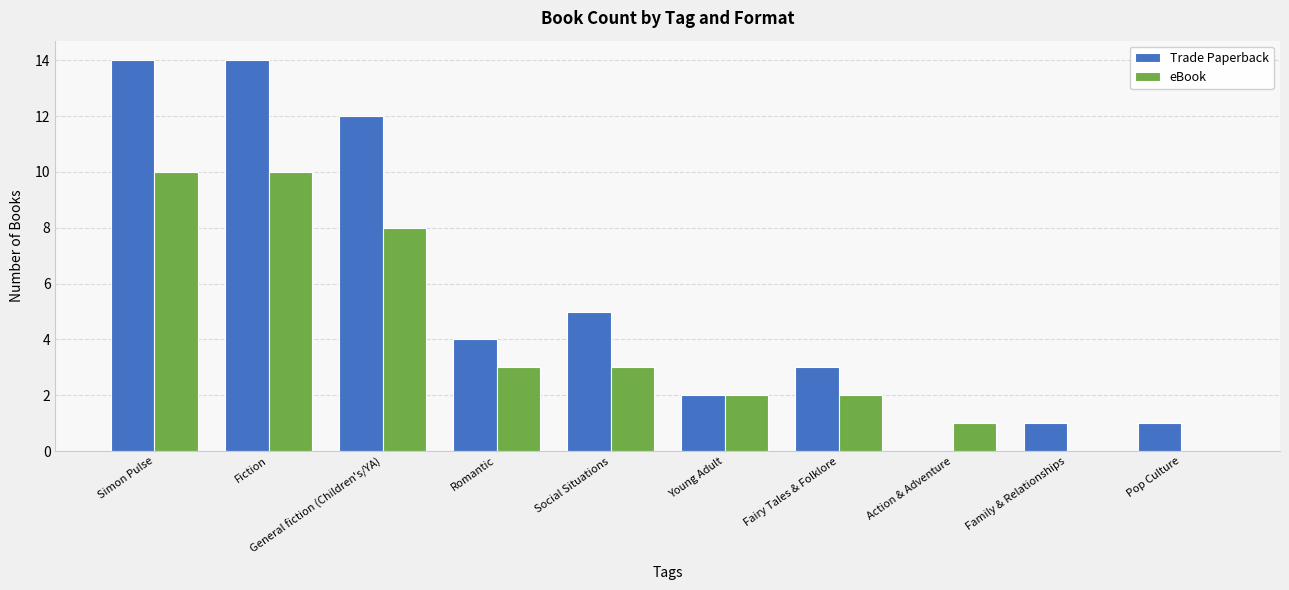

Reading right to left, what are all the values shown in this chart?

Trade Paperback: Pop Culture=1	Family & Relationships=1	Action & Adventure=0	Fairy Tales & Folklore=3	Young Adult=2	Social Situations=5	Romantic=4	General fiction (Children's/YA)=12	Fiction=14	Simon Pulse=14
eBook: Pop Culture=0	Family & Relationships=0	Action & Adventure=1	Fairy Tales & Folklore=2	Young Adult=2	Social Situations=3	Romantic=3	General fiction (Children's/YA)=8	Fiction=10	Simon Pulse=10